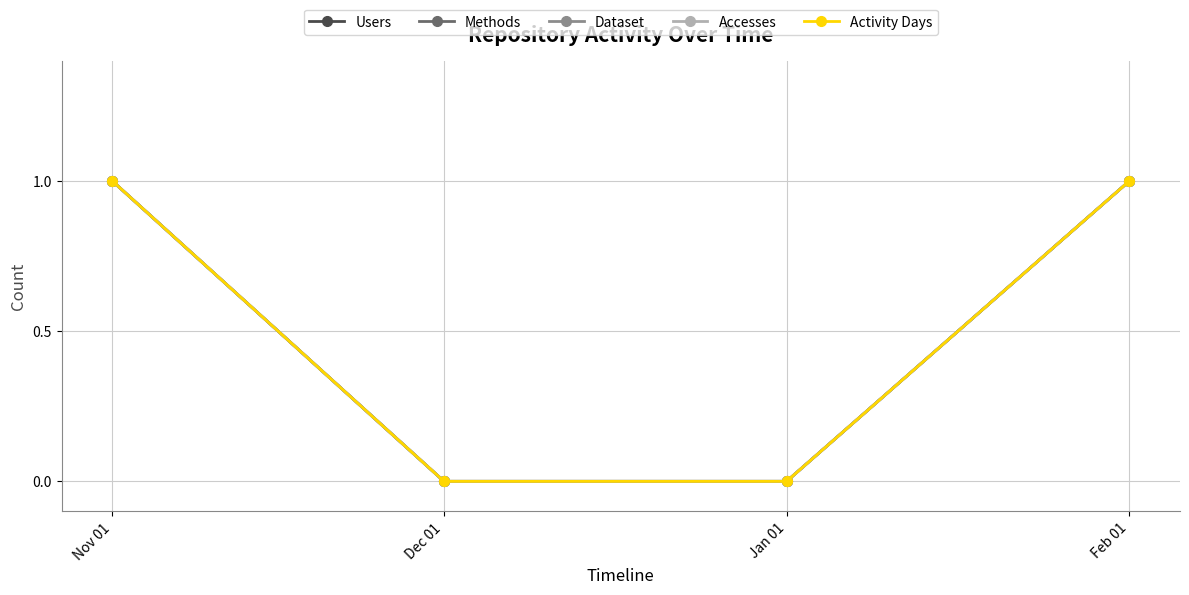

Is this an area chart (filled region under the line)?

No